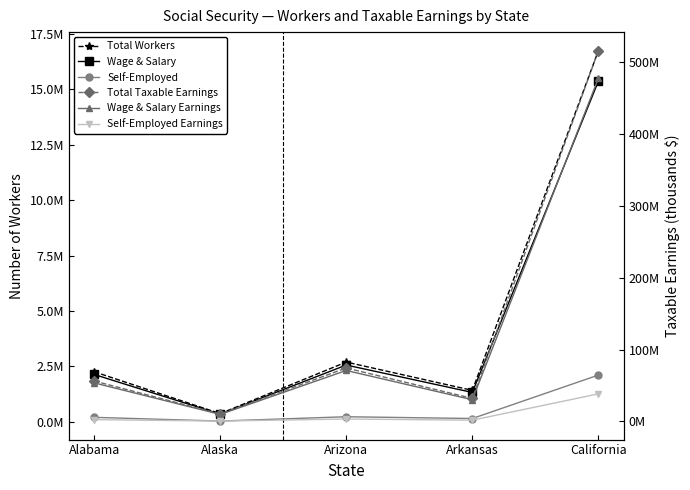

Where is the first local maximum for Total Workers?

Arizona